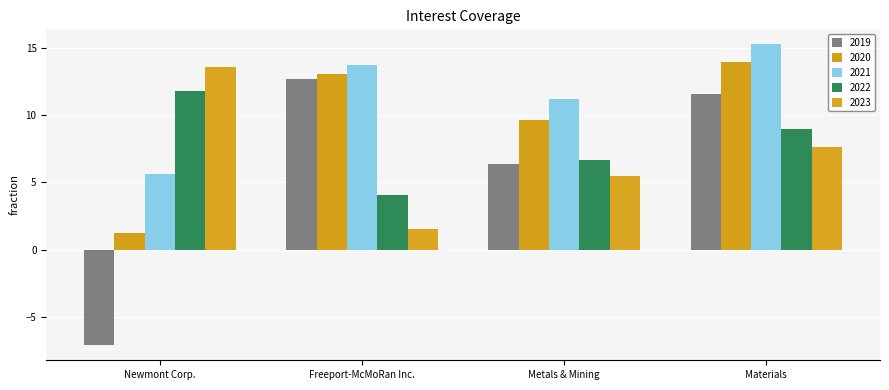

At which category is the sum across all series the highest?

Materials